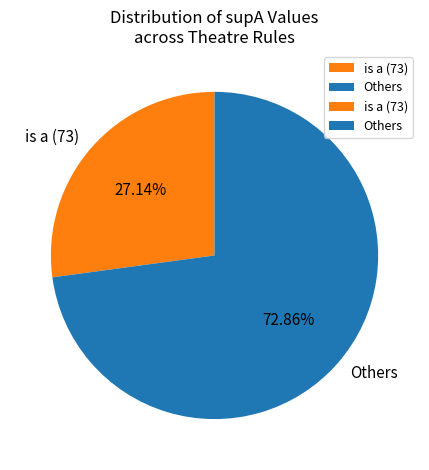

What is the ratio of the value at Others to the value at is a (73)?

2.7